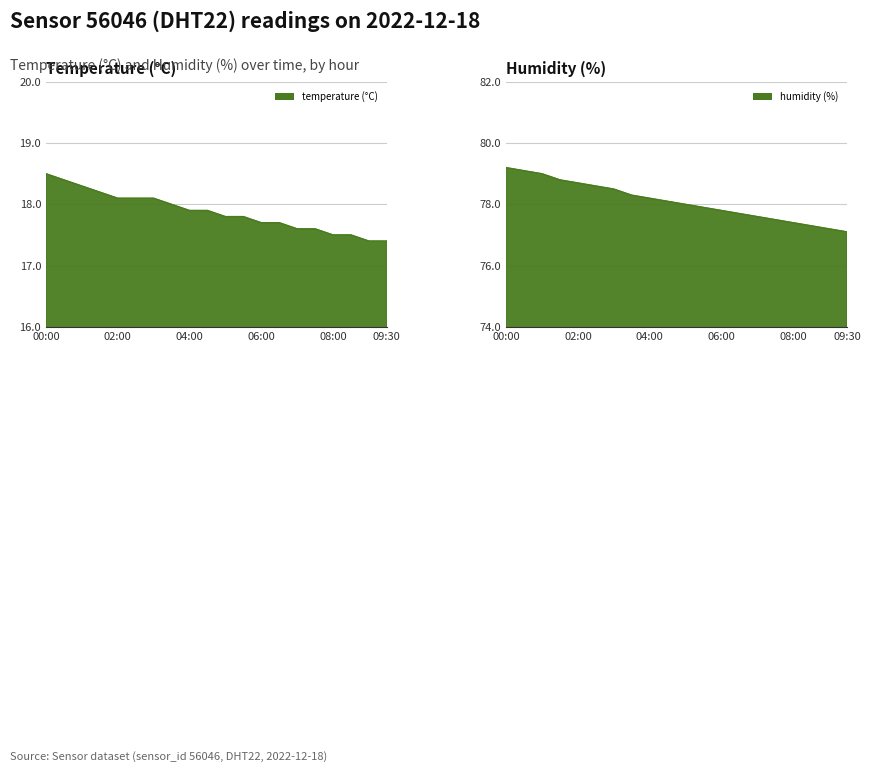

Which series has the widest spread of values?

humidity